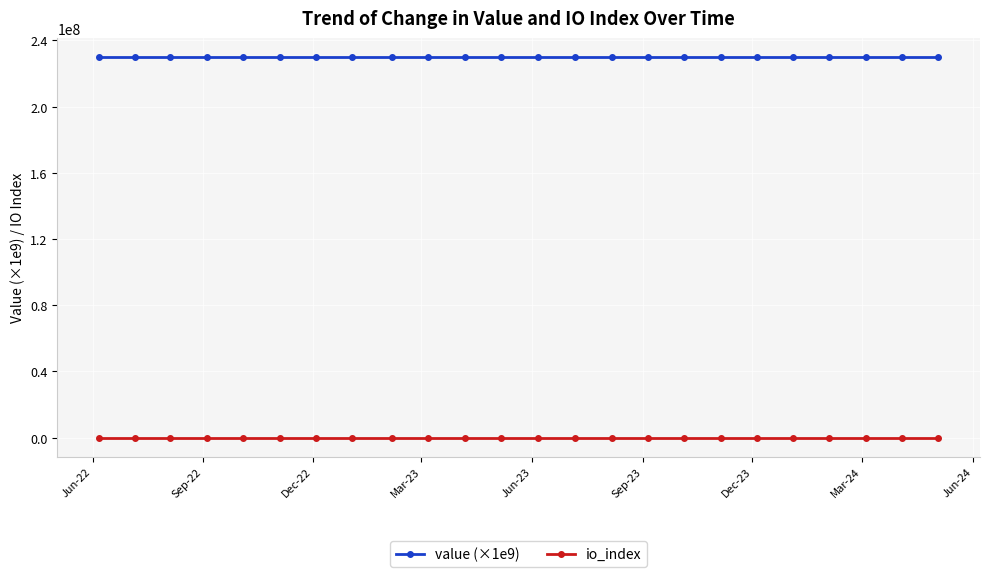

True or false: value (×1e9) and io_index cross at least once.

False